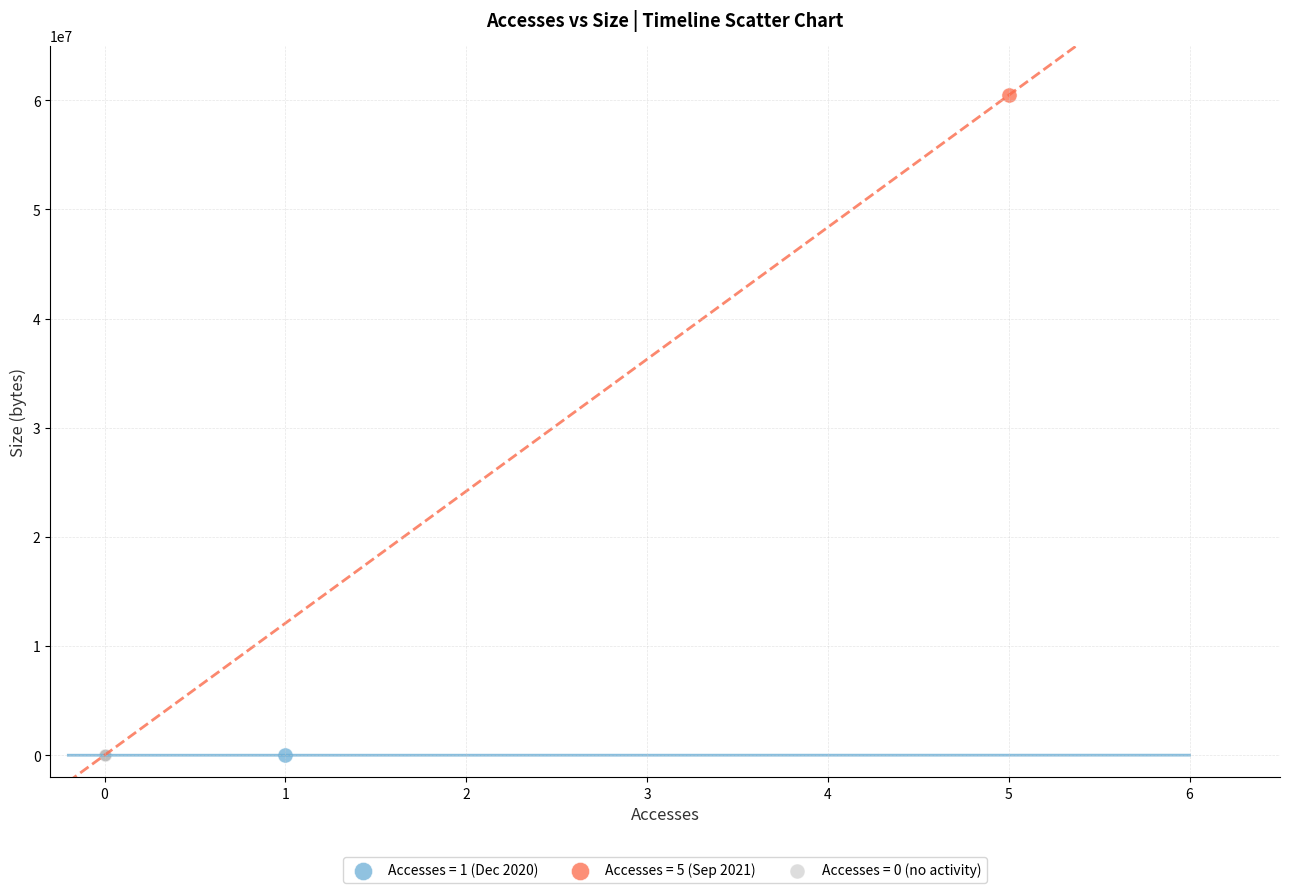

What are all the series names shown in the legend?

Accesses = 1 (Dec 2020), Accesses = 5 (Sep 2021), Accesses = 0 (no activity)